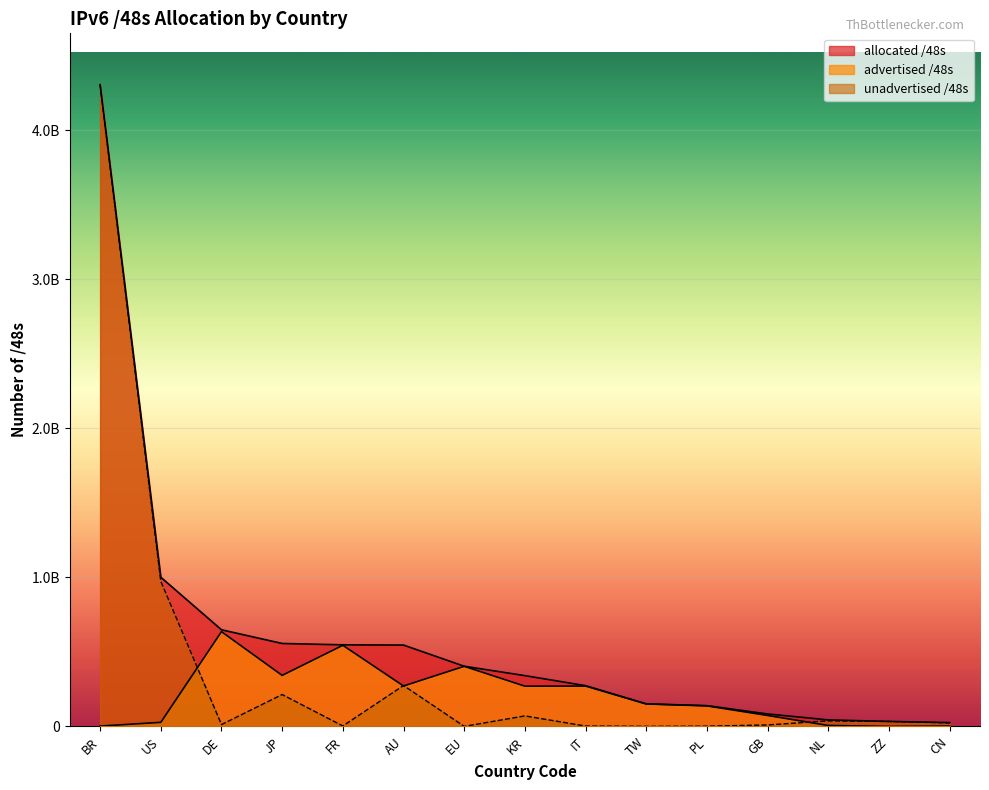

What is the label of the 4th point from the right?

GB